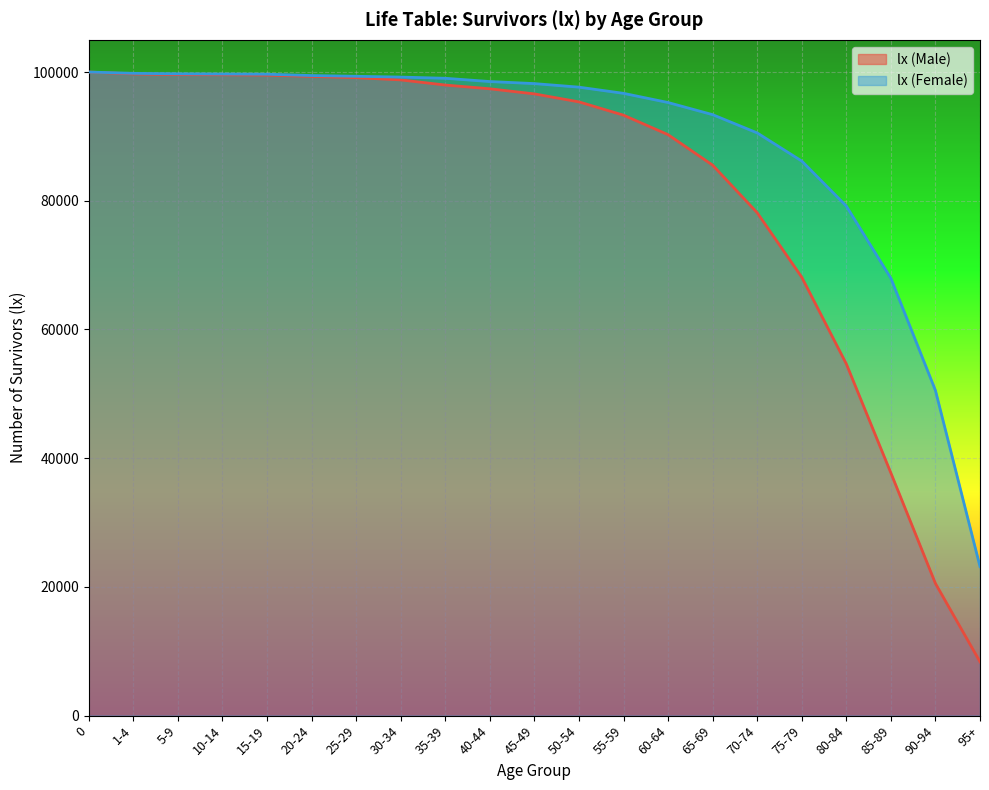

Is it true that lx (Male) equals 90267 at 60-64?

True